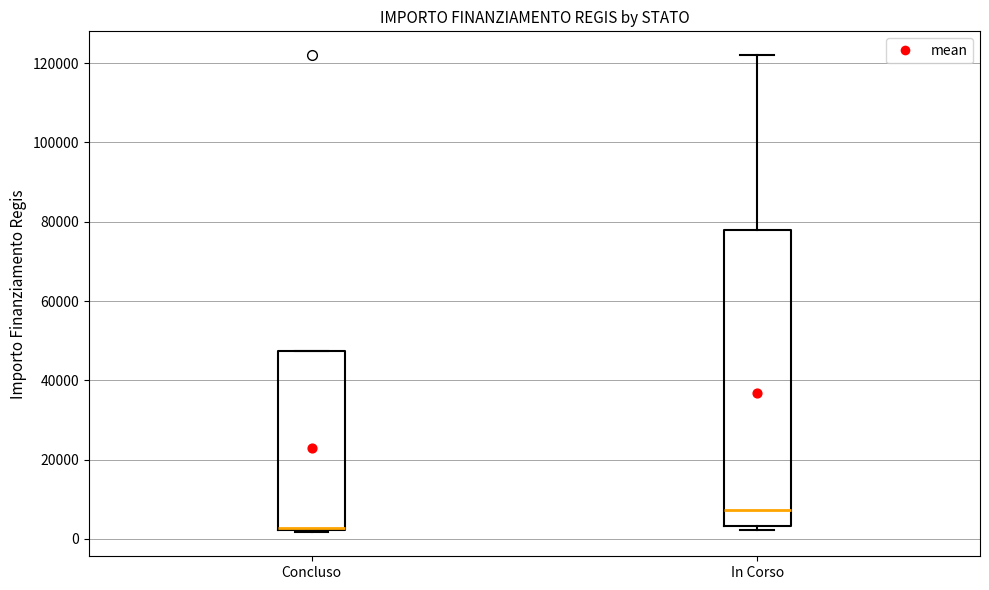

Where is the upper edge of the box for Concluso on the y-axis? The values are not printed on the chart, so give them approximately, as read against the axis.

48000